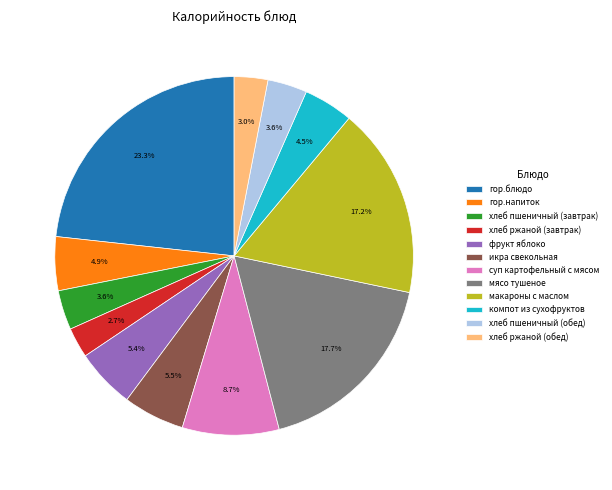

What percentage is the фрукт яблоко slice, to the nearest percent?

5%